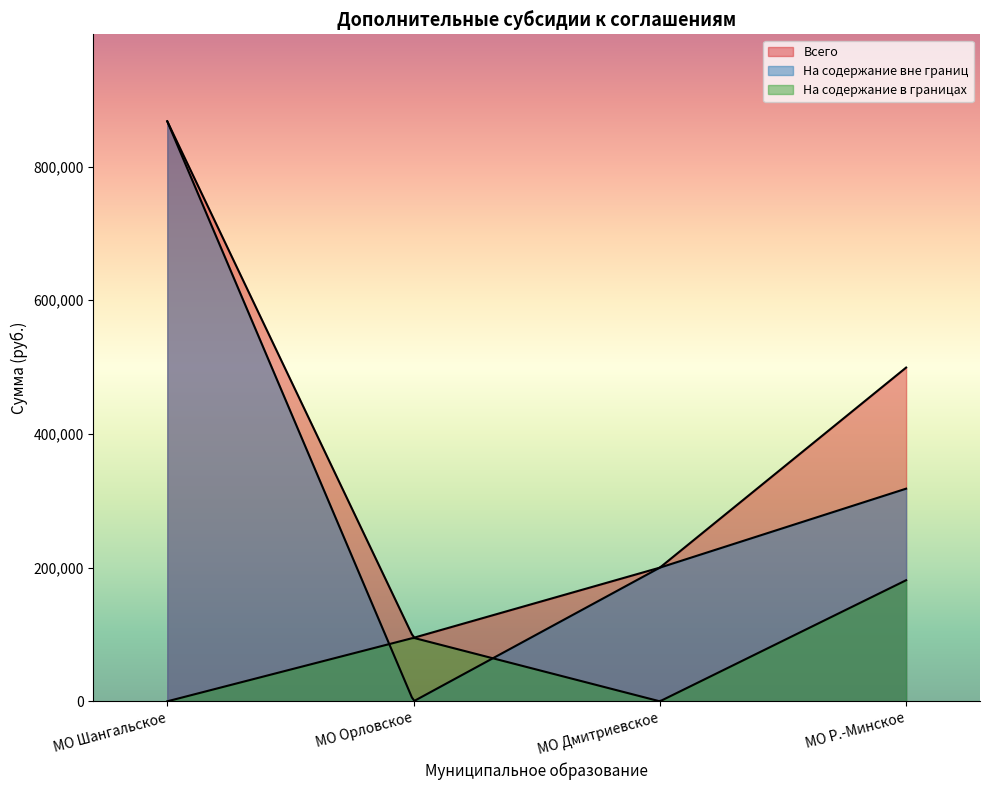

At how many categories does at least one series exceed 165761?

3